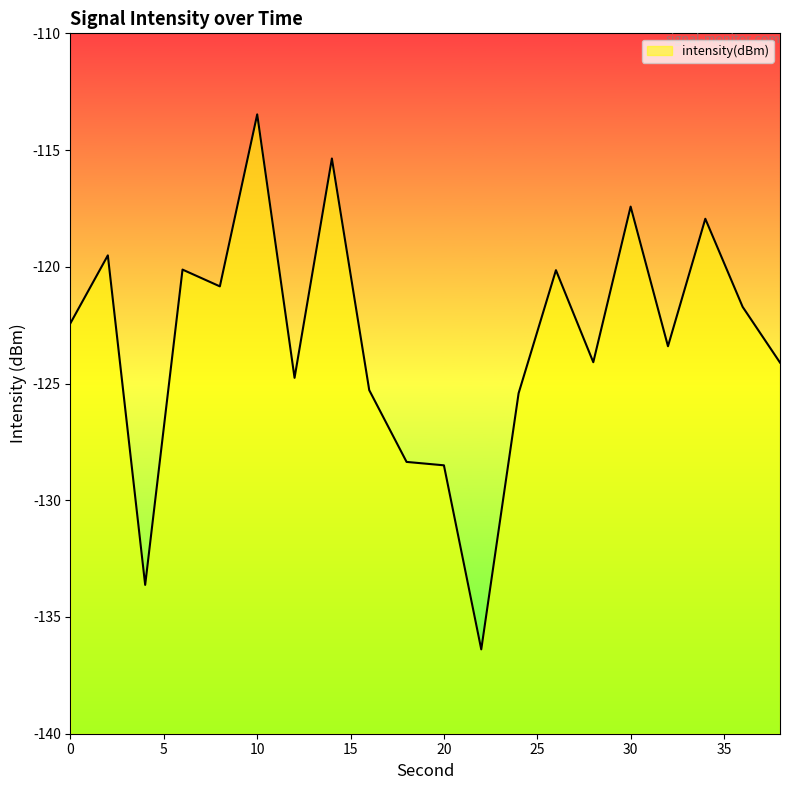

Where does the data first go above -122?

2